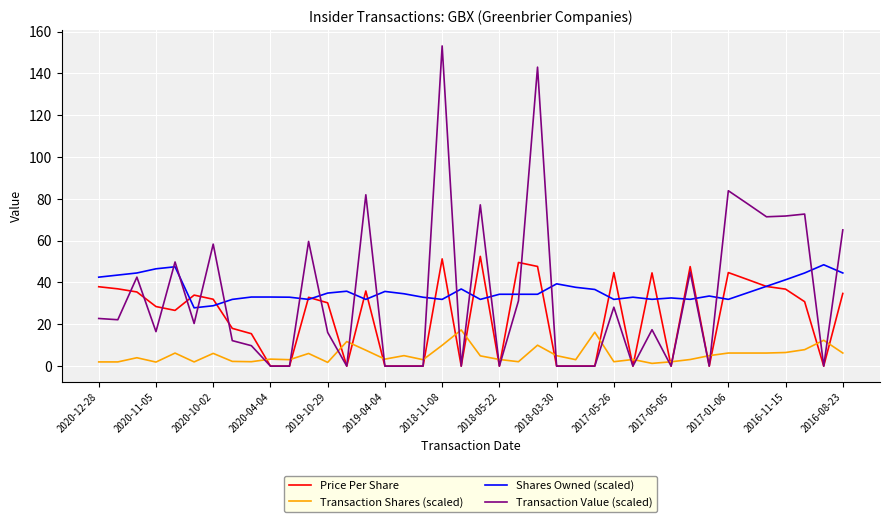

True or false: Shares Owned (scaled) and Transaction Shares (scaled) intersect in this chart.

False